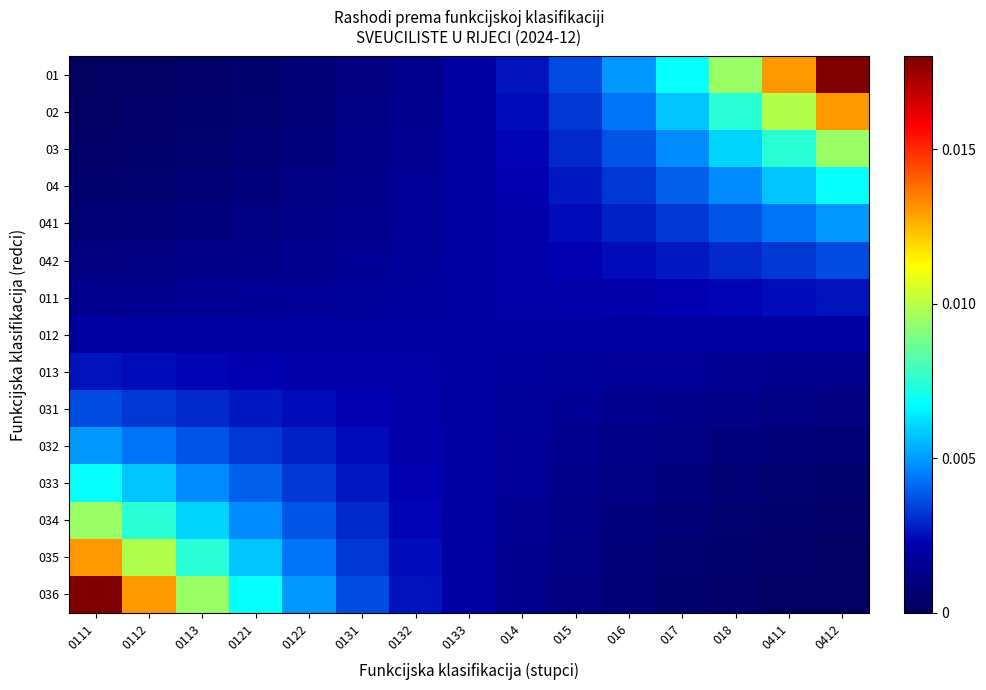

How many categories are shown in the chart?

15